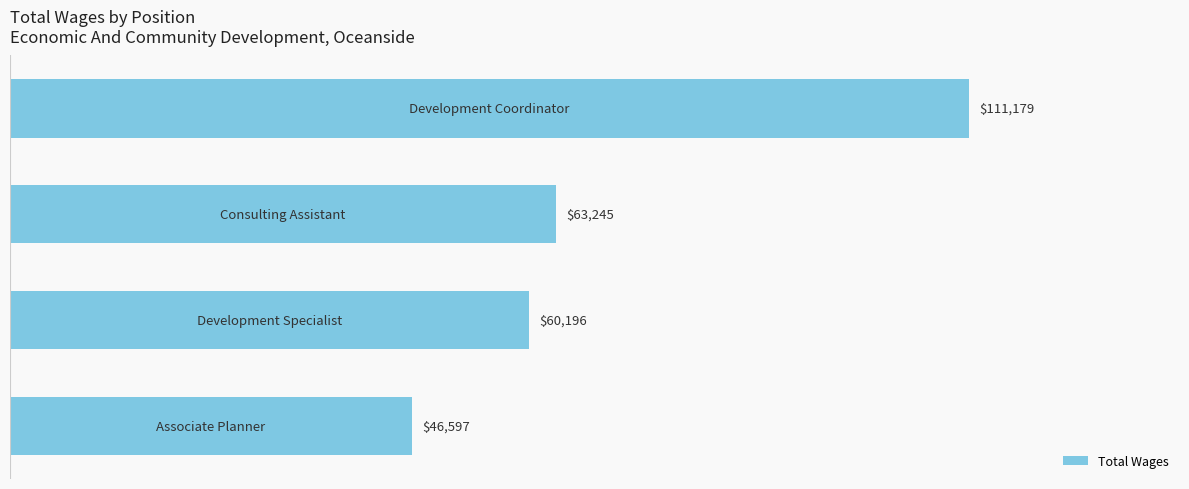

What is the value of the 2nd bar from the top?

63245